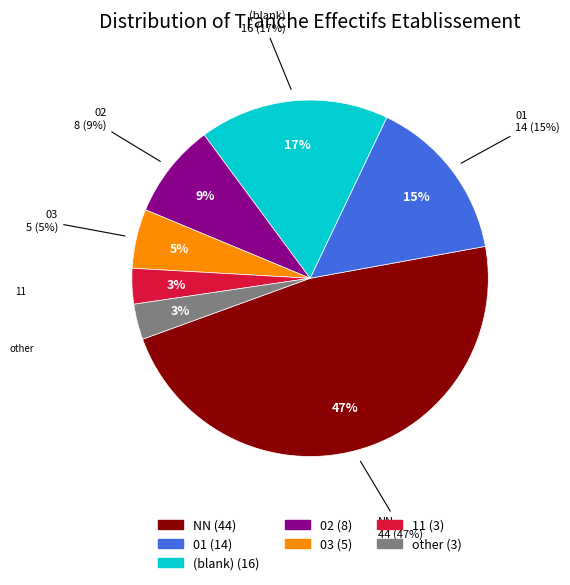

Combined, do 03 and other account for over 50%?

No